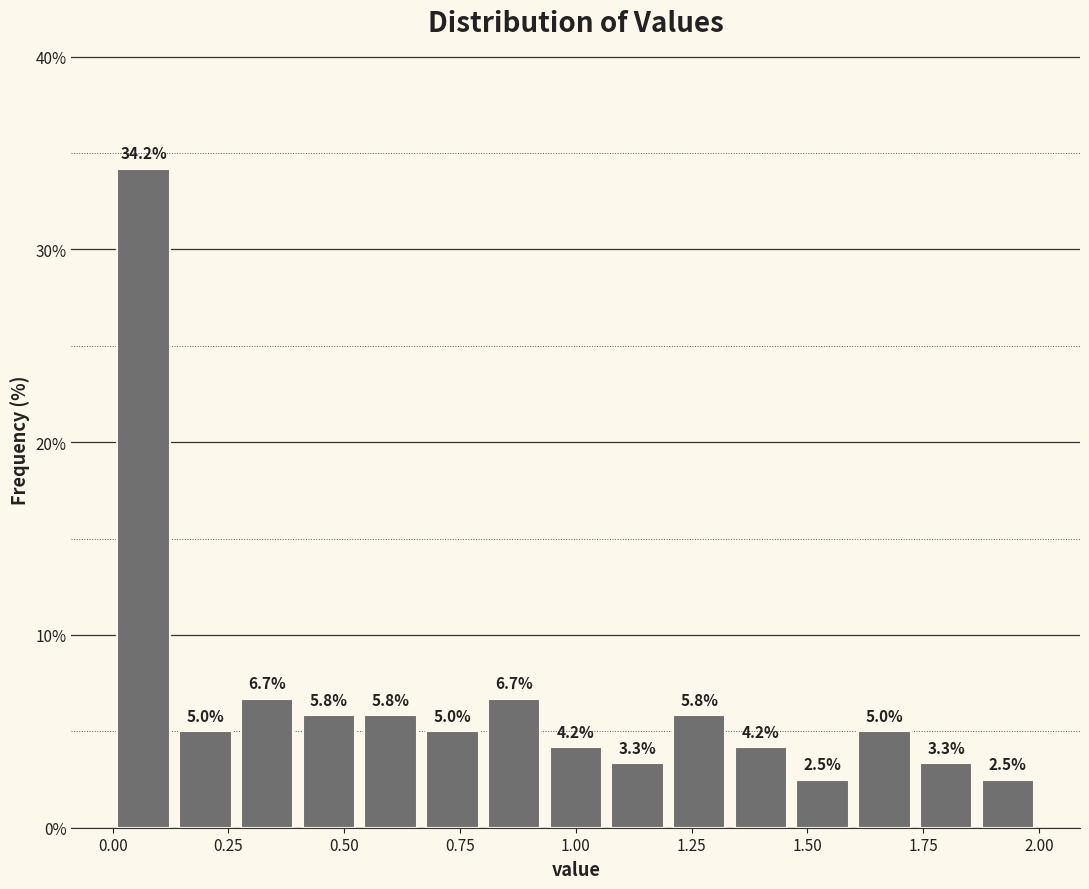

Read against the x-axis, roughly where is the centre of the tallest bar?

0.05